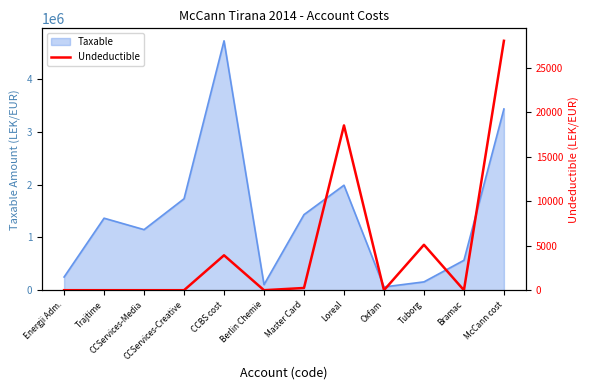

Reading right to left, extract all data points from this chart.

McCann cost=28000	Bramac=0	Tuborg=5100	Oxfam=0	Loreal=18500	Master Card=250	Berlin Chemie=0	CCBS cost=3920	CCServices-Creative=0	CCServices-Media=0	Trajtime=0	Energji Adm.=0